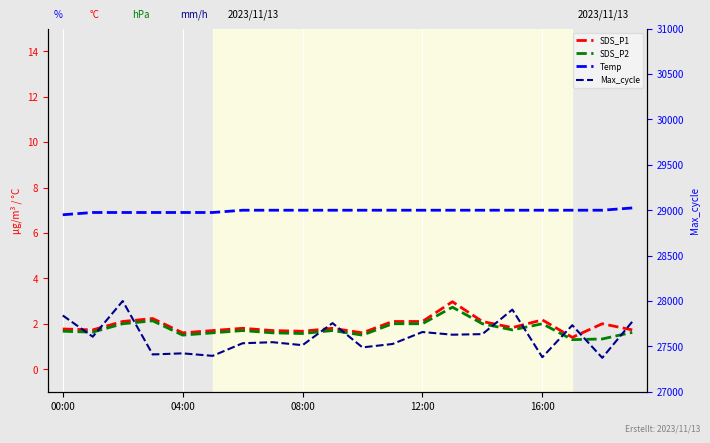

Where is Temp nearest to the value 6?

00:00